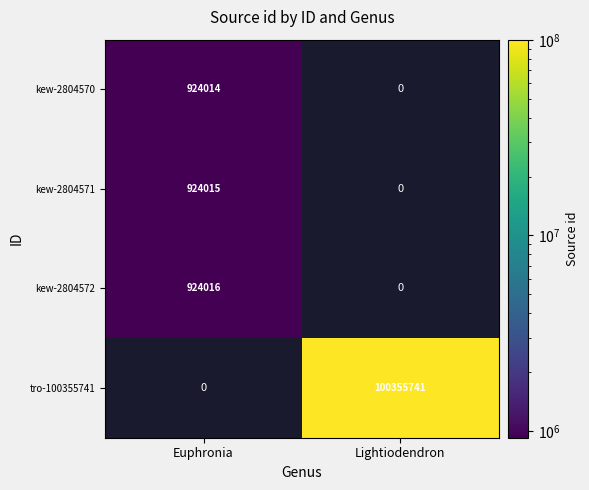

Between Lightiodendron and Euphronia, which is larger?

Euphronia